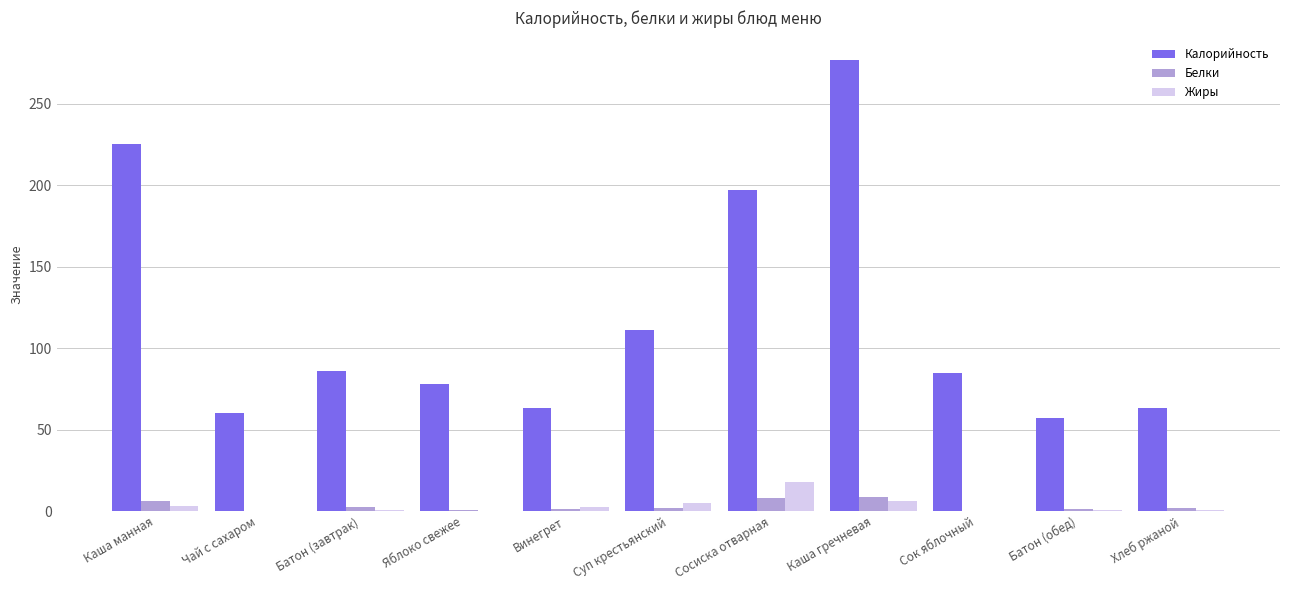

At which label is Калорийность closest to 166?

Сосиска отварная